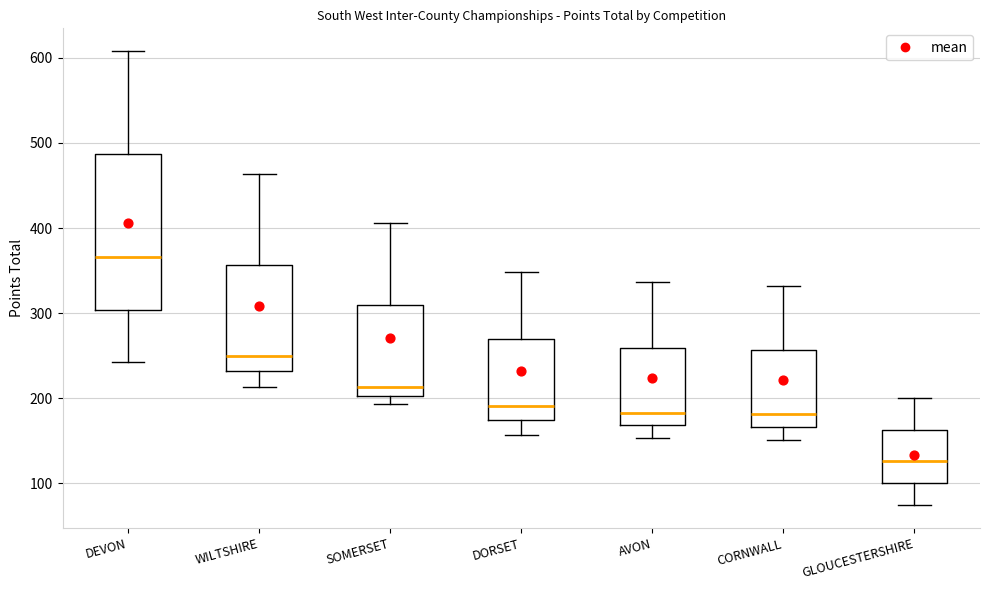

Where is the upper edge of the box for DEVON on the y-axis? The values are not printed on the chart, so give them approximately, as read against the axis.

490